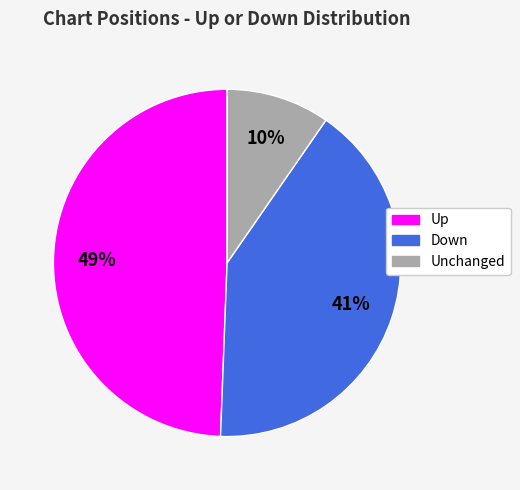

To the nearest percent, what is the average slice percentage?

33%